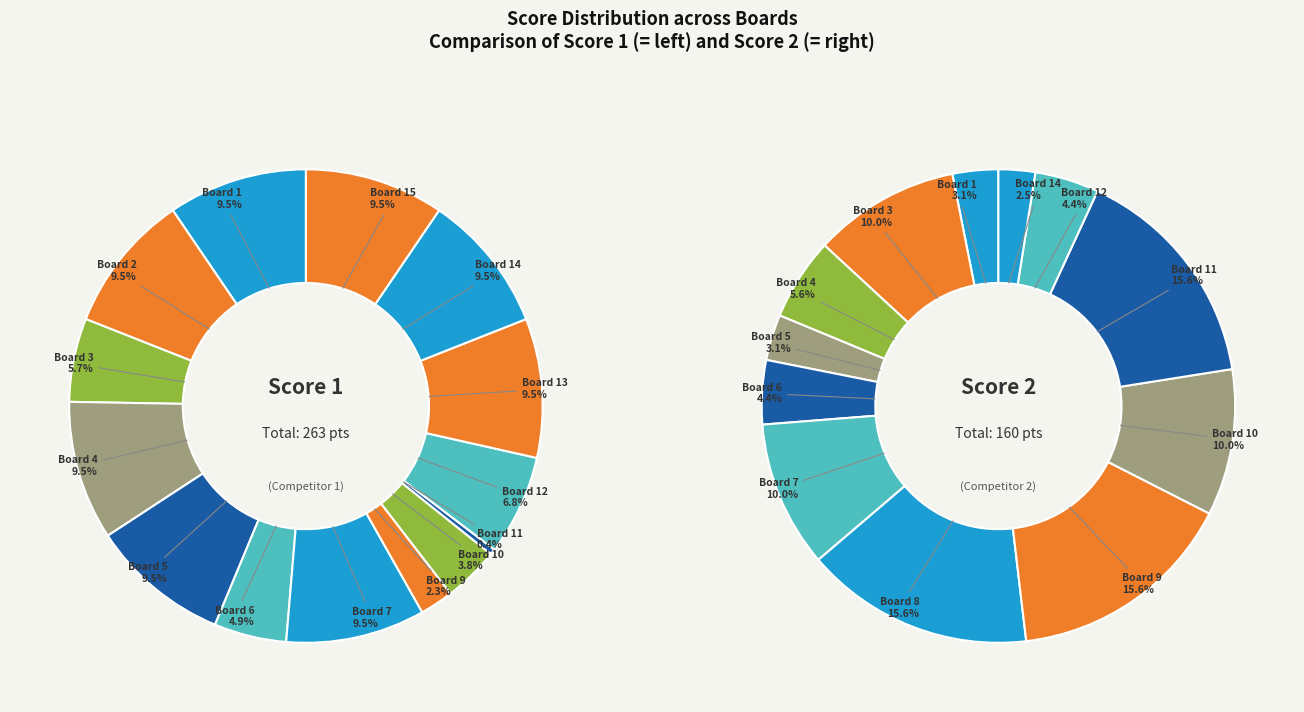

Count the number of slices in the pie.

15